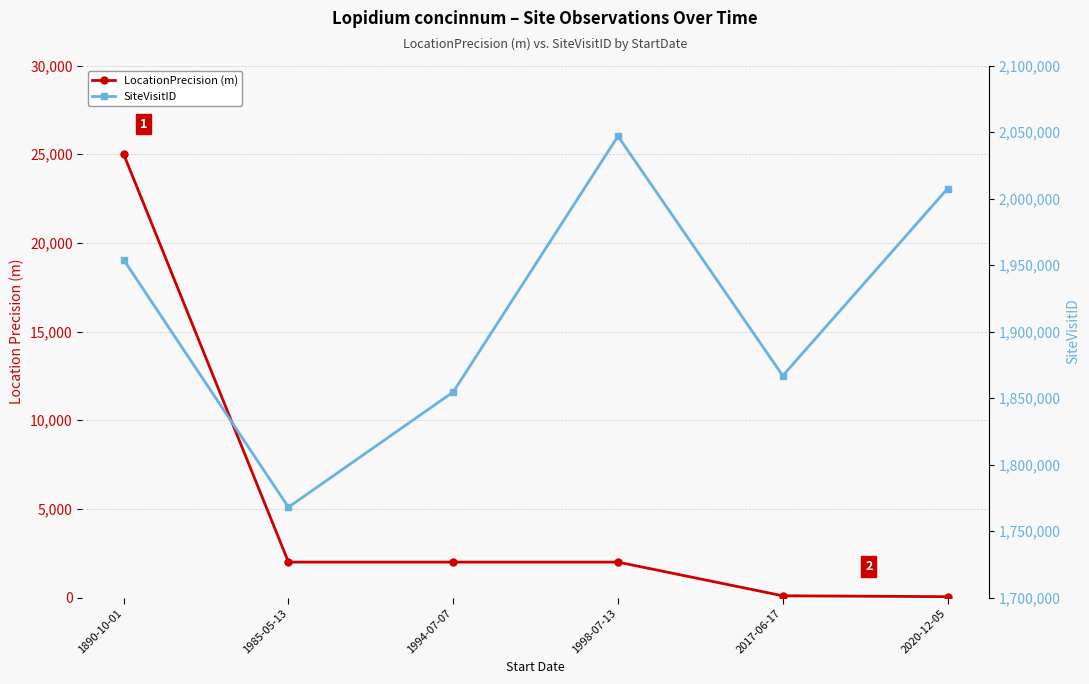

Does the chart display data point markers on the line(s)?

Yes